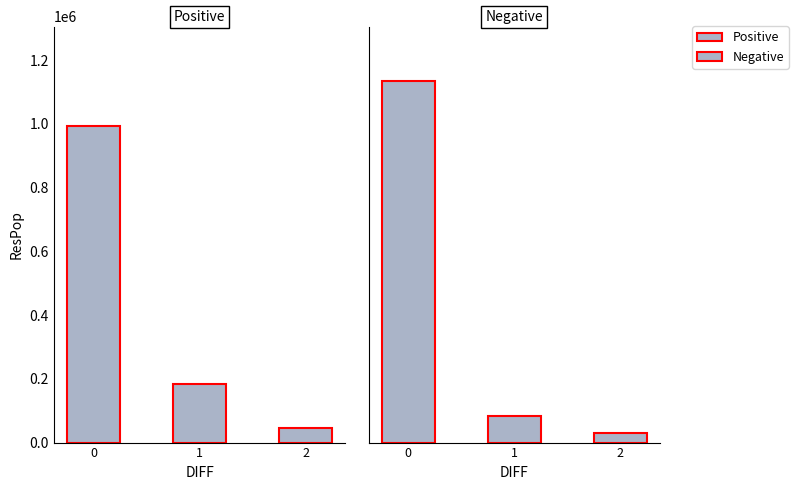

True or false: Negative has a value of 2025387 at 0.

False